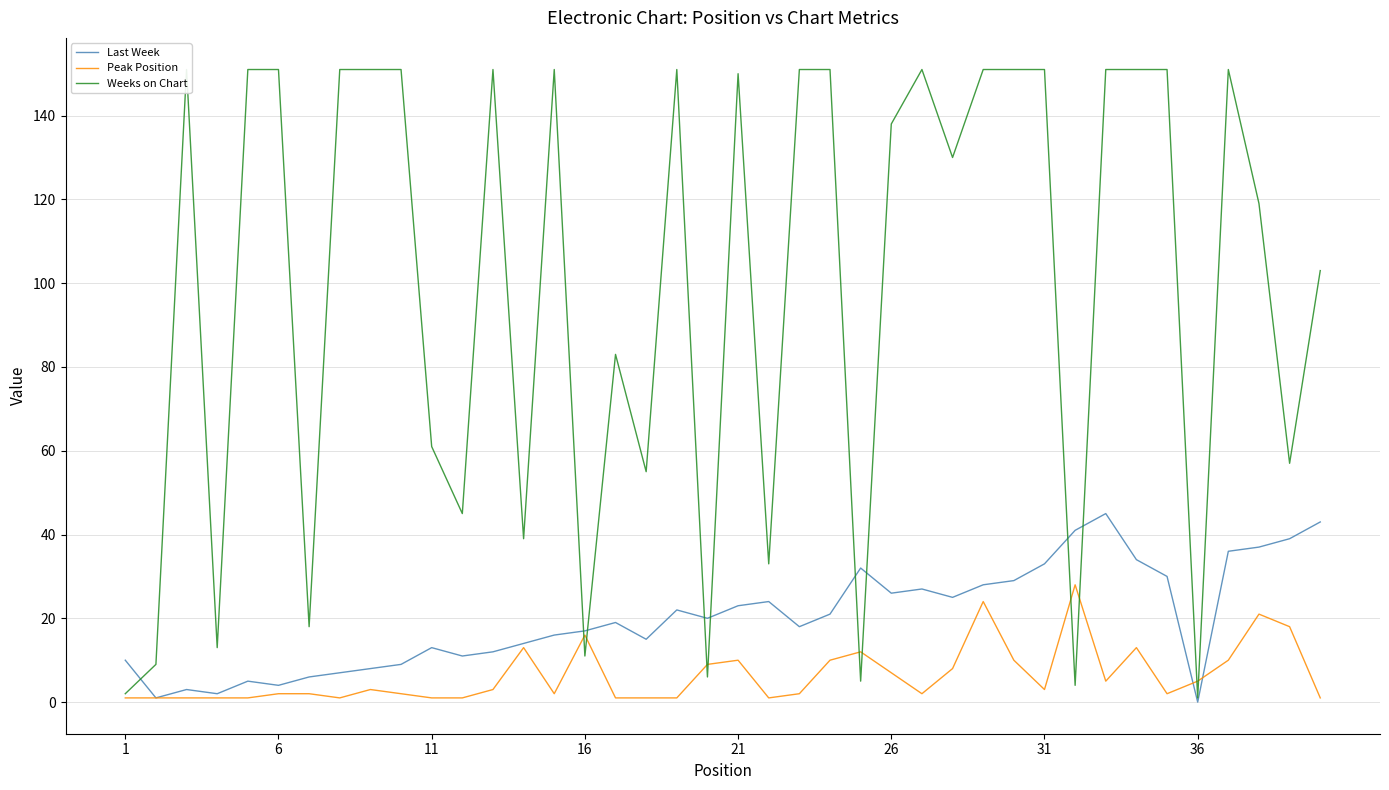

What is the maximum value for Last Week?

45